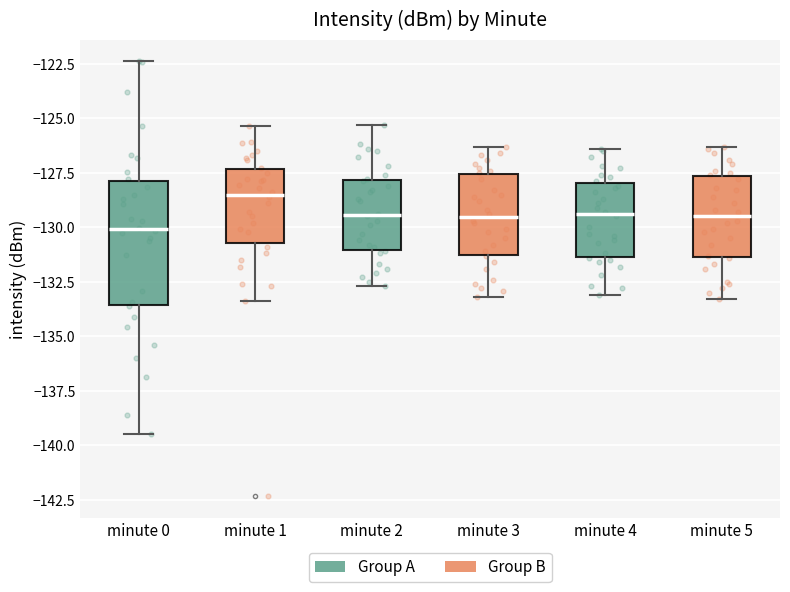

Reading left to right, read every box against the y-axis: the position of its median line, the range the box covers, and the ends of its whiskers. The values are not printed on the chart, so give them approximately, as read against the axis.

minute 0: median -130.0, box -133.5 to -128.0, whiskers -139.5 to -122.5
minute 1: median -128.5, box -130.5 to -127.5, whiskers -133.5 to -125.5
minute 2: median -129.5, box -131.0 to -128.0, whiskers -132.5 to -125.5
minute 3: median -129.5, box -131.0 to -127.5, whiskers -133.0 to -126.5
minute 4: median -129.5, box -131.5 to -128.0, whiskers -133.0 to -126.5
minute 5: median -129.5, box -131.5 to -127.5, whiskers -133.5 to -126.5